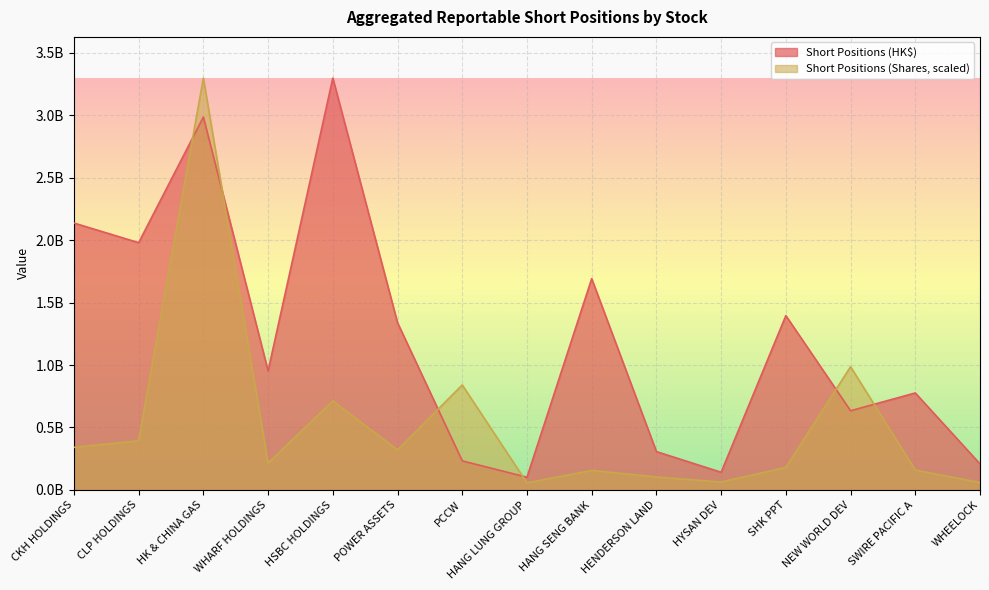

What position from the left is HANG SENG BANK?

9